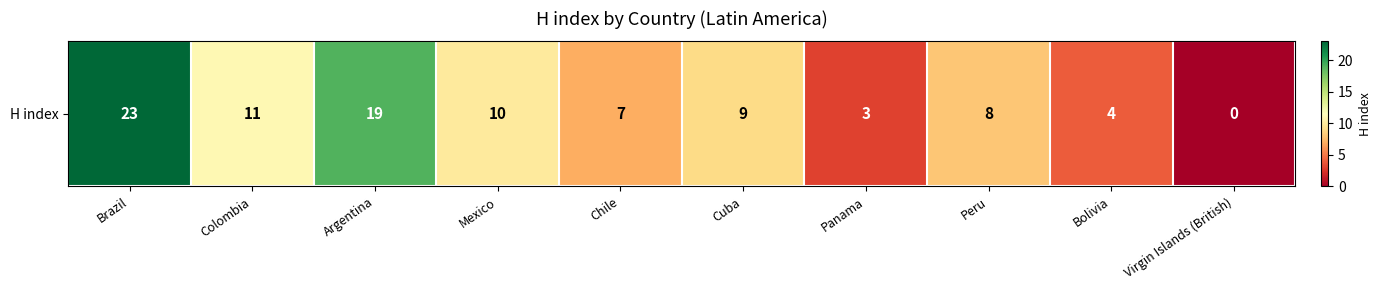

Reading right to left, extract all data points from this chart.

Virgin Islands (British)=0	Bolivia=4	Peru=8	Panama=3	Cuba=9	Chile=7	Mexico=10	Argentina=19	Colombia=11	Brazil=23